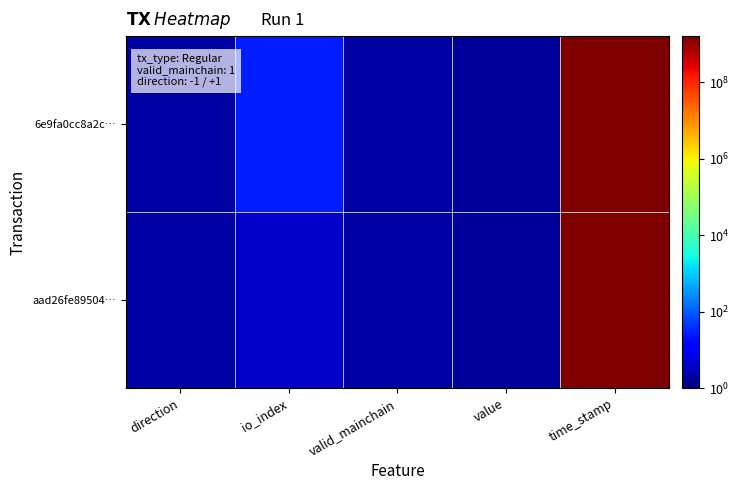

What is the total value across all series at io_index?

31.0